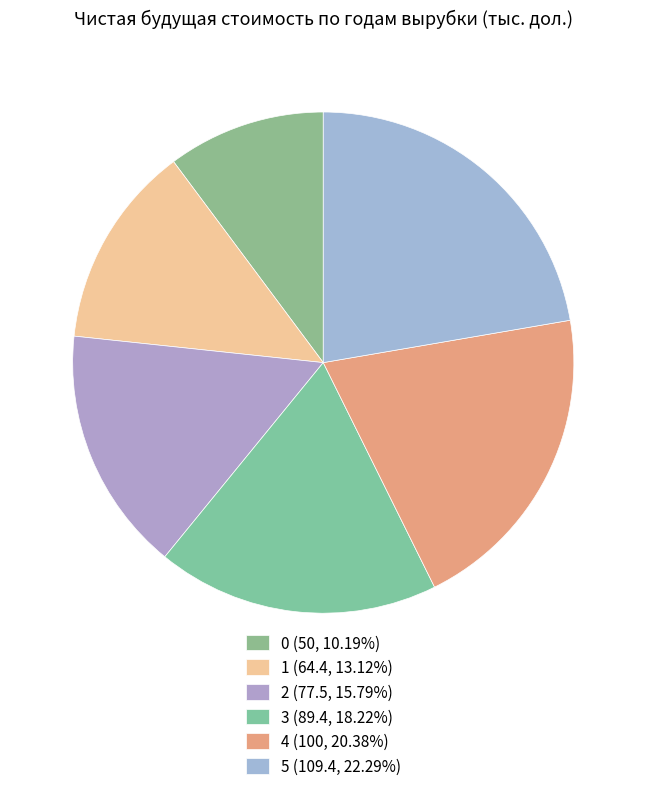

Is it true that 5 is 16% of the pie?

False